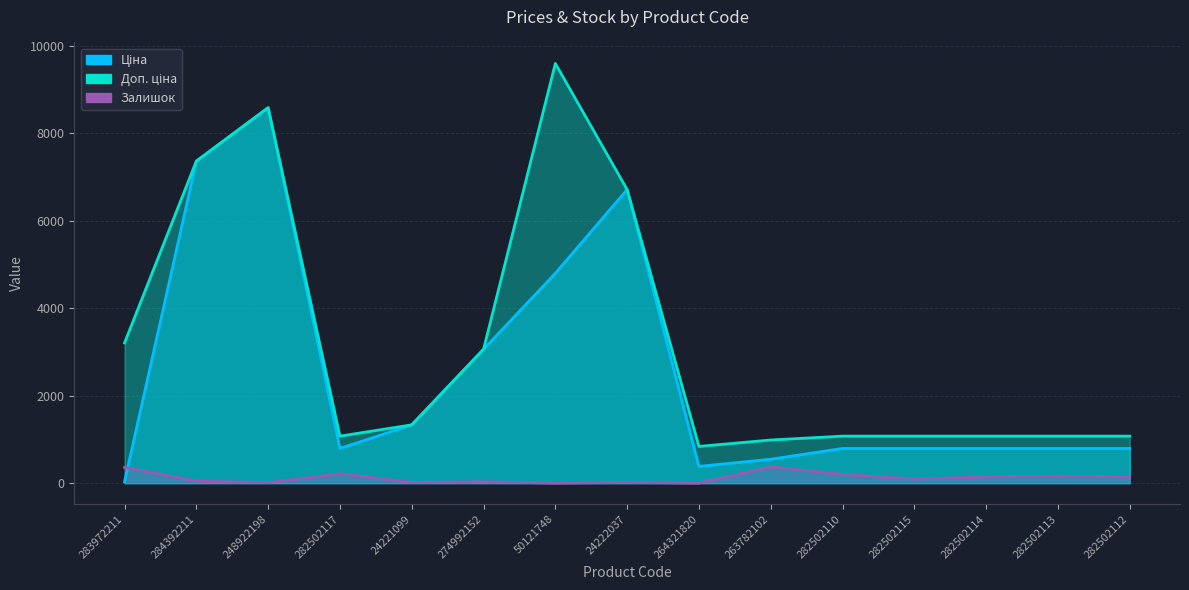

True or false: Залишок has more than 0 interior local peaks.

True